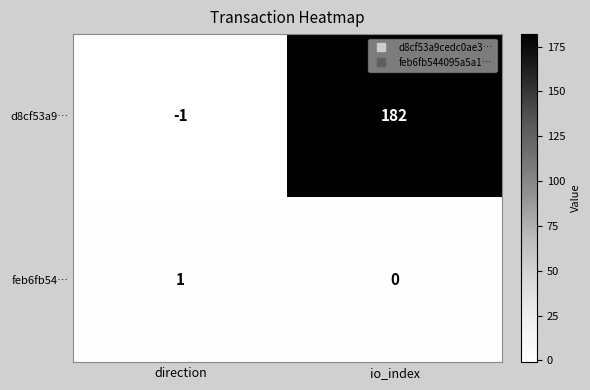

Rank the series by their maximum value, from lowest to highest.

feb6fb54…, d8cf53a9…